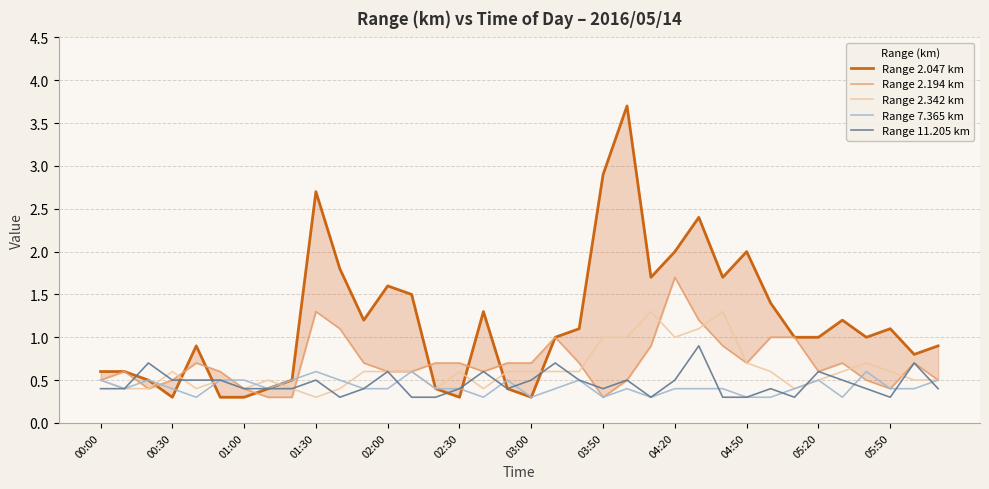

Where is Range 2.342 km nearest to the value 0?

01:30